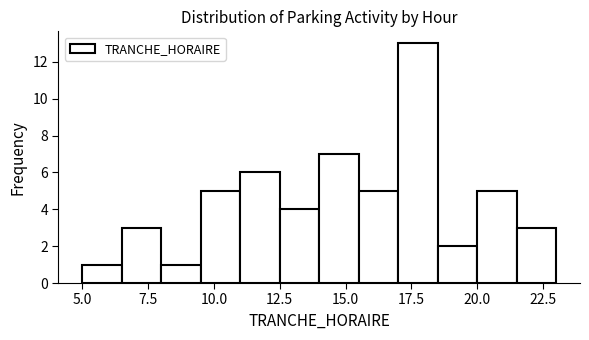

Read against the x-axis, roughly where is the centre of the tallest bar?

18.0